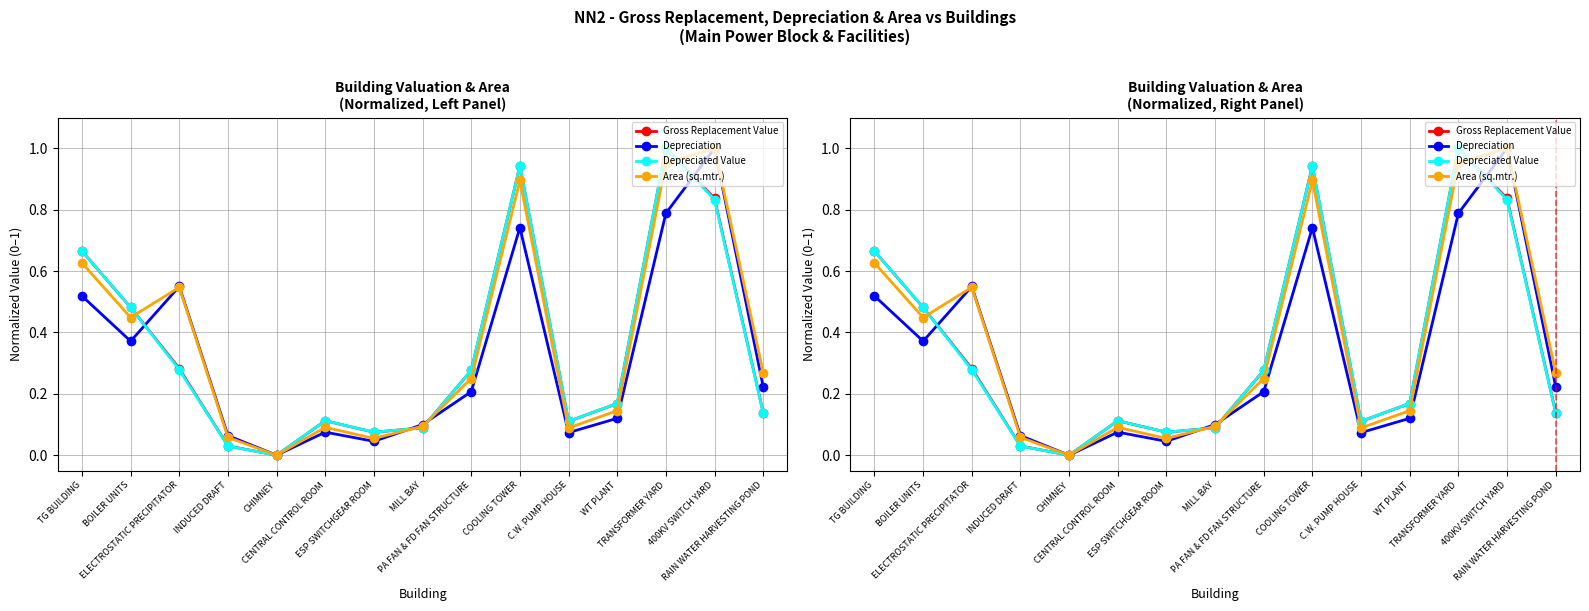

Which category has the highest value across all series?

TRANSFORMER YARD